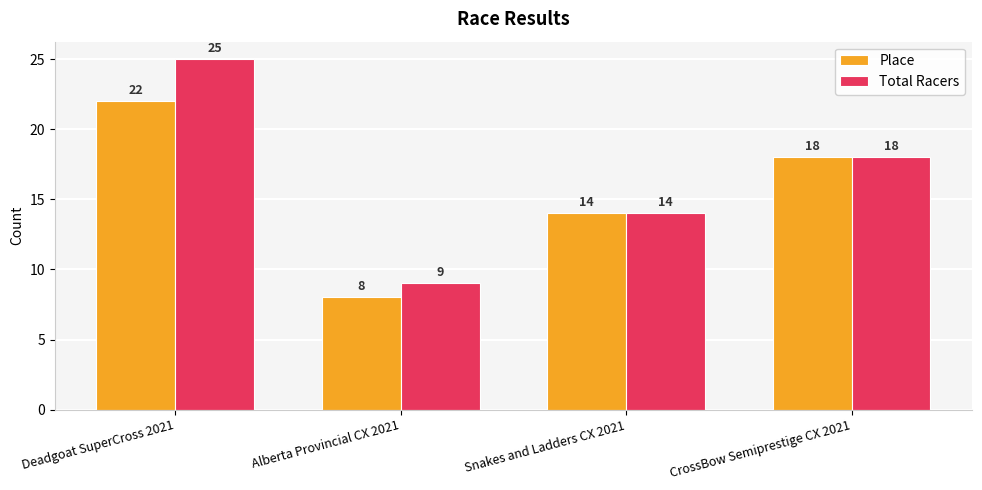

What is the value of the Place bar at the 4th from the left?

18